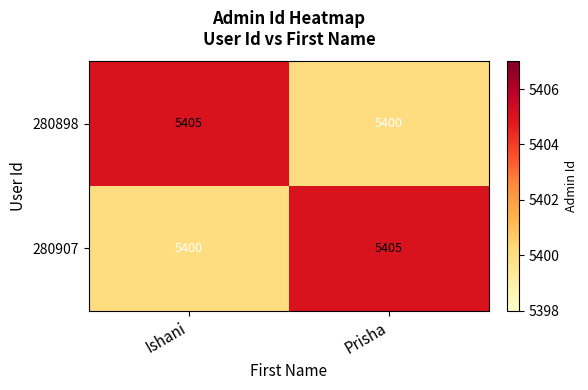

List the labels in order of 280898 value, largest first.

Ishani, Prisha